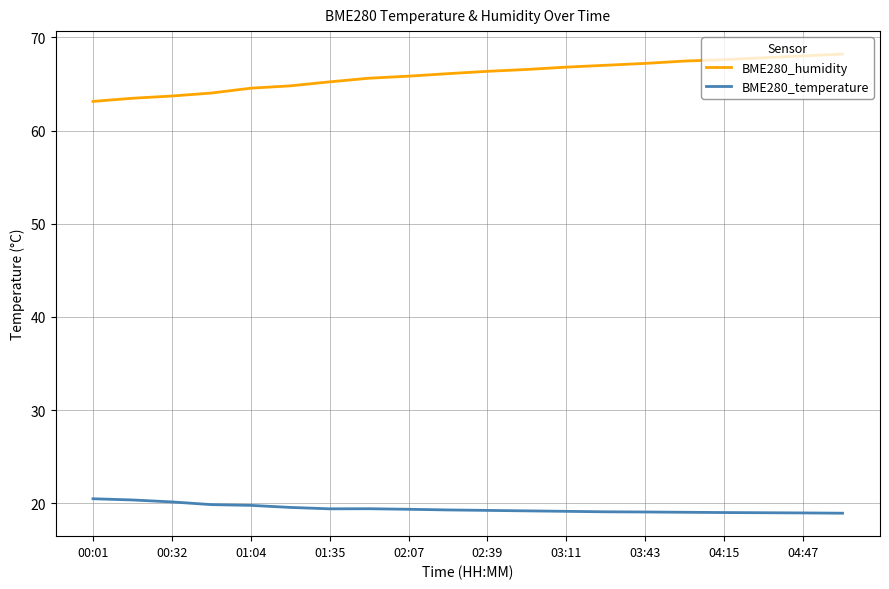

What is the difference between the maximum and minimum values in the BME280_humidity series?

5.1